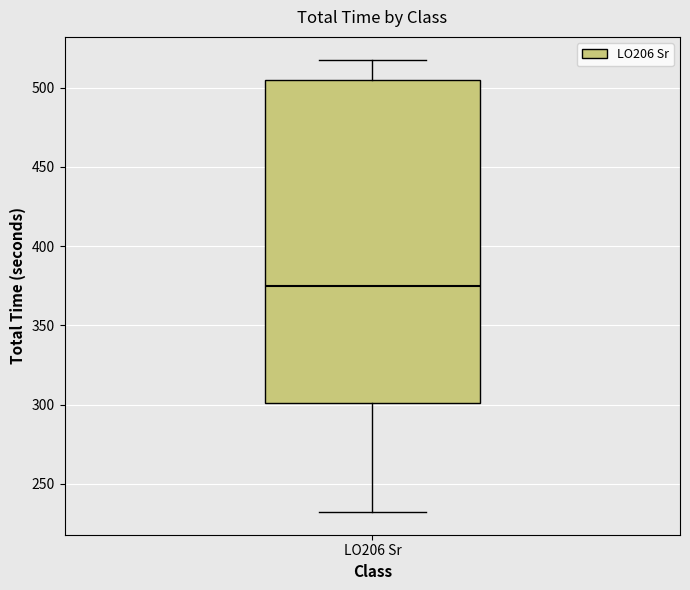

Read this box plot against the y-axis: the position of the median line, the range covered by the box, and the ends of both whiskers. The values are not printed on the chart, so give them approximately, as read against the axis.

median 375, box 300 to 505, whiskers 230 to 520